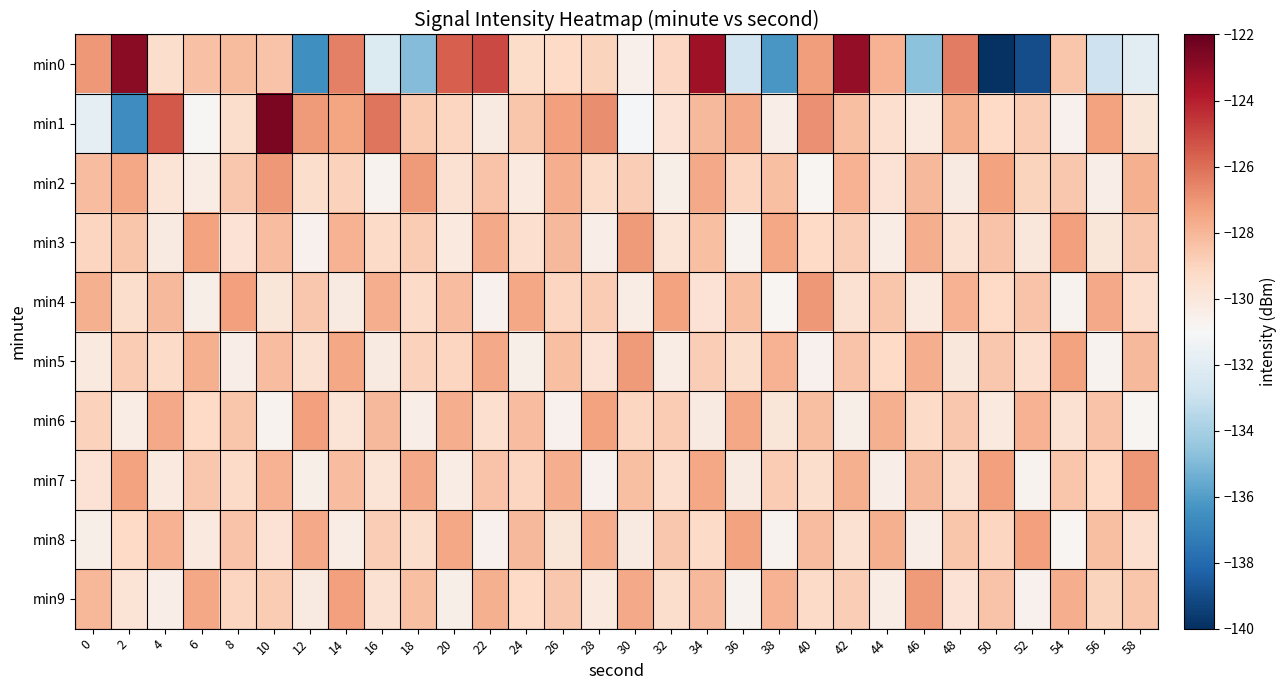

At which category is the sum across all series the highest?

34